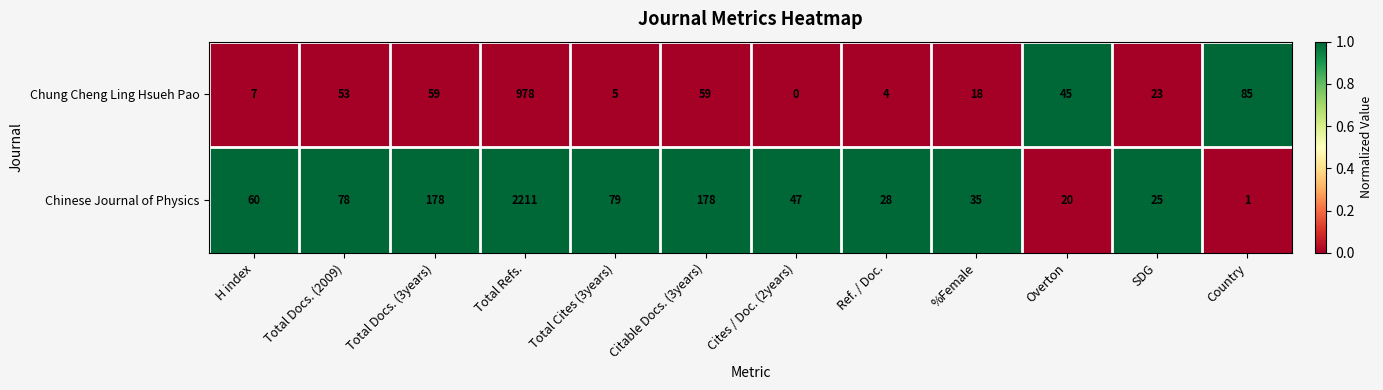

True or false: Chung Cheng Ling Hsueh Pao has a value of 18 at %Female.

True